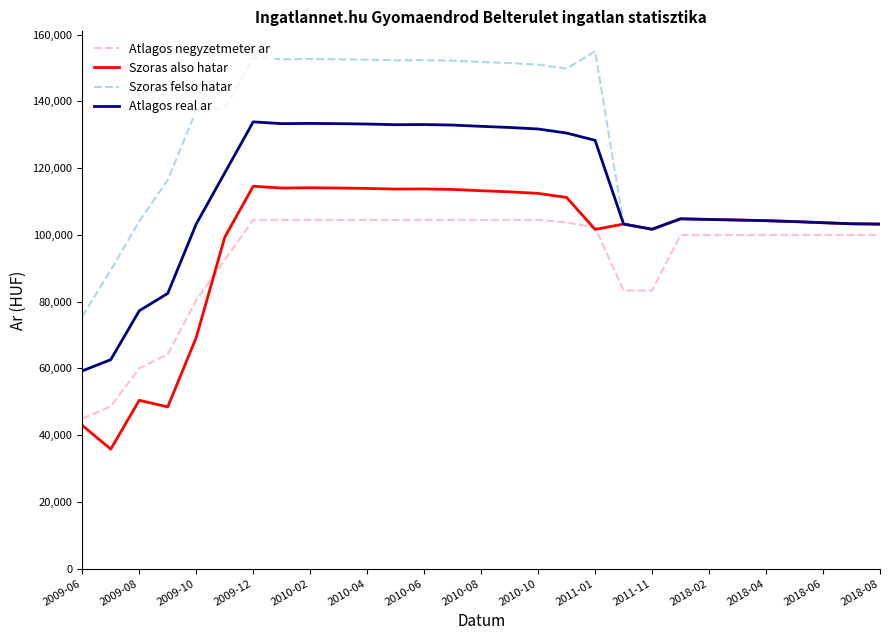

What are all the series names shown in the legend?

Atlagos negyzetmeter ar, Szoras also hatar, Szoras felso hatar, Atlagos real ar